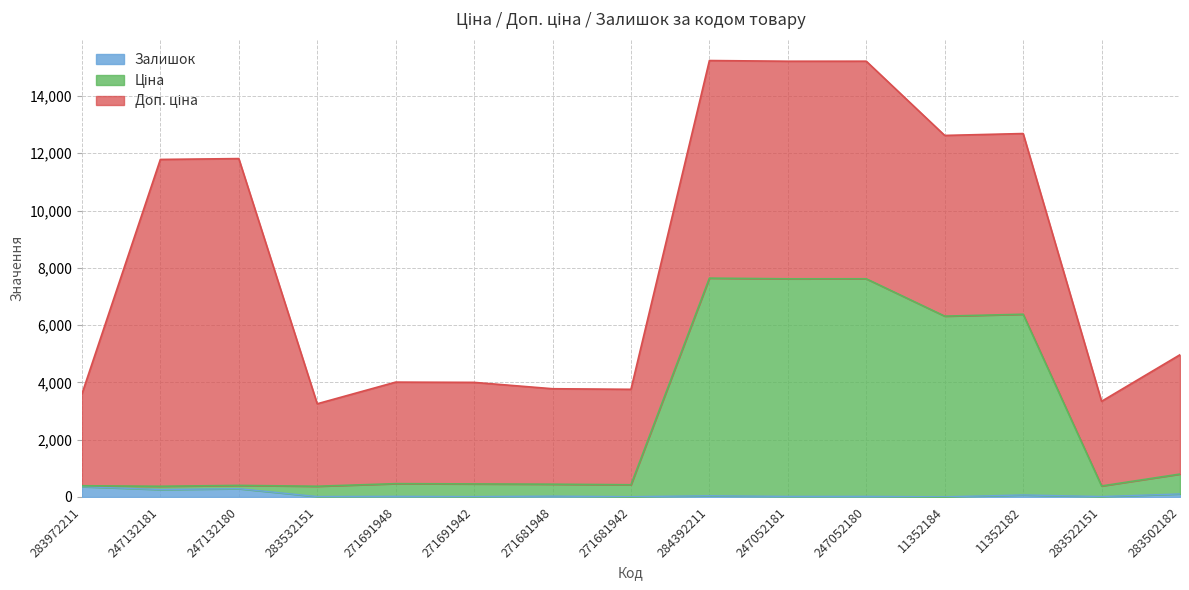

At which label does Залишок reach its peak?

283972211